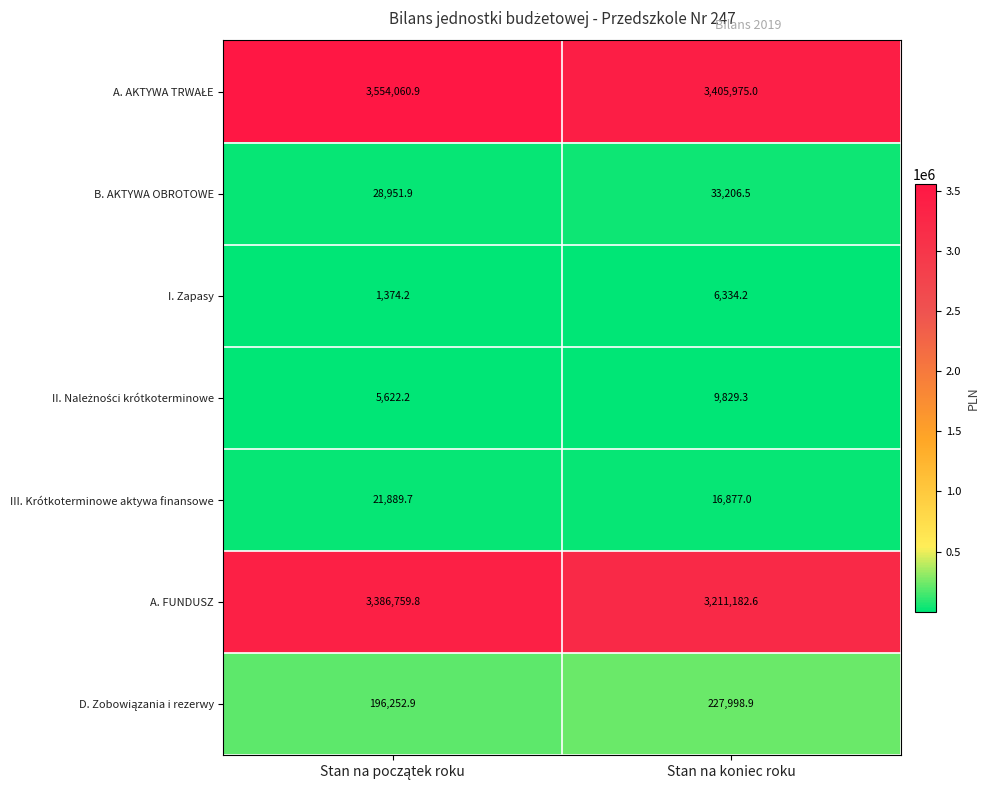

What is the spread (max minus min) of values at Stan na koniec roku?

3399640.8